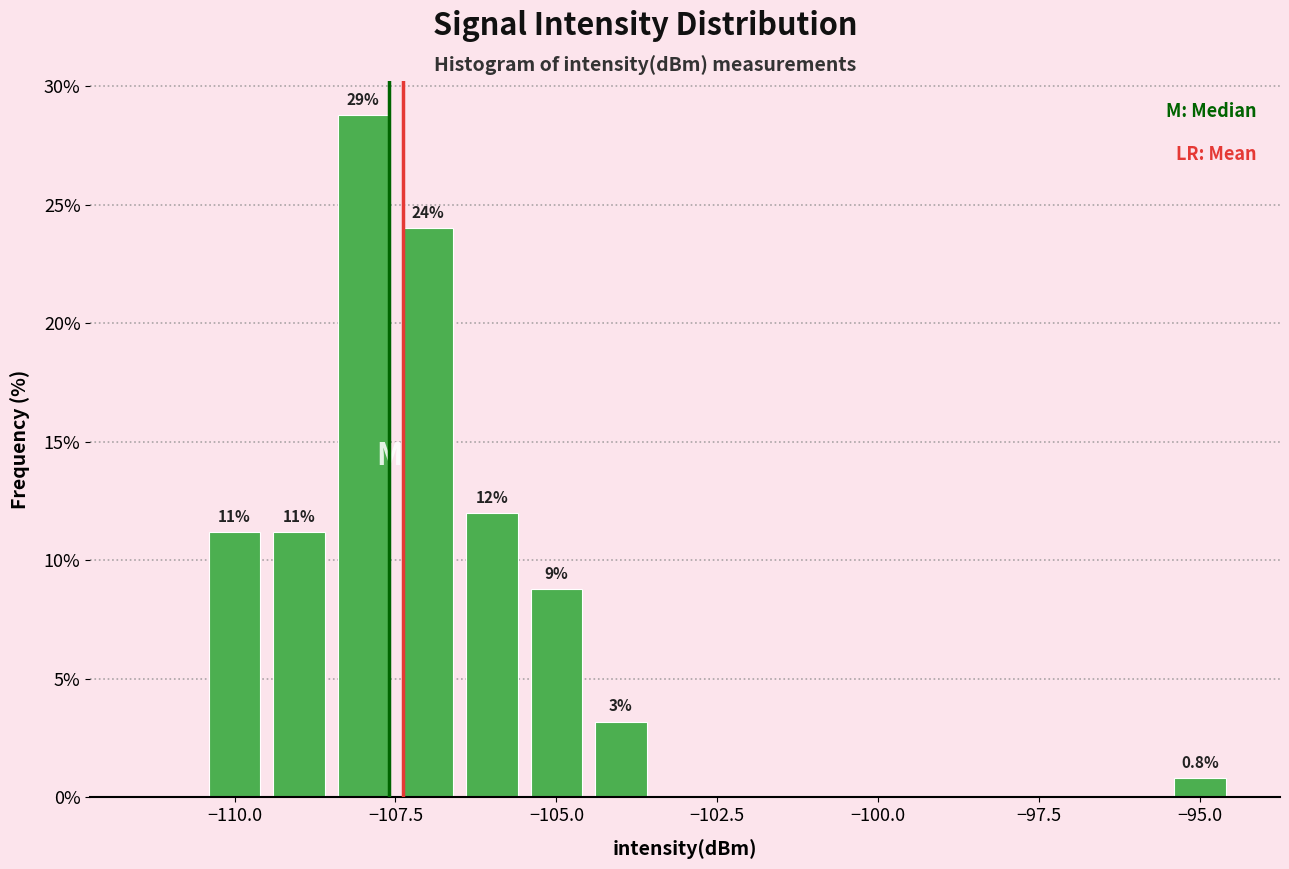

Read against the x-axis, roughly where is the centre of the tallest bar?

-108.0